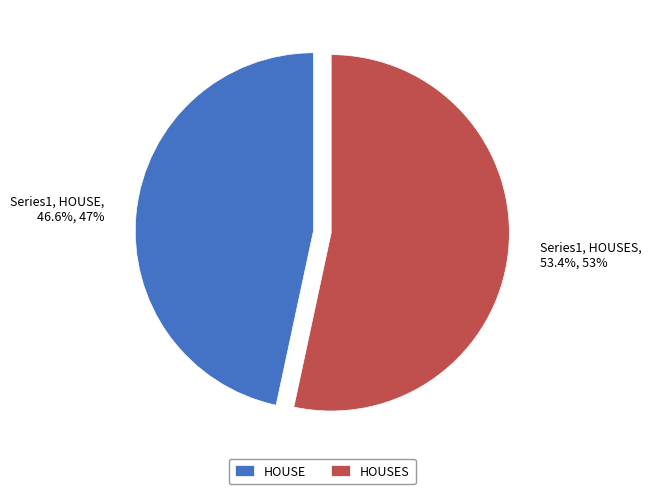

Which category has the smallest portion of the pie?

HOUSE